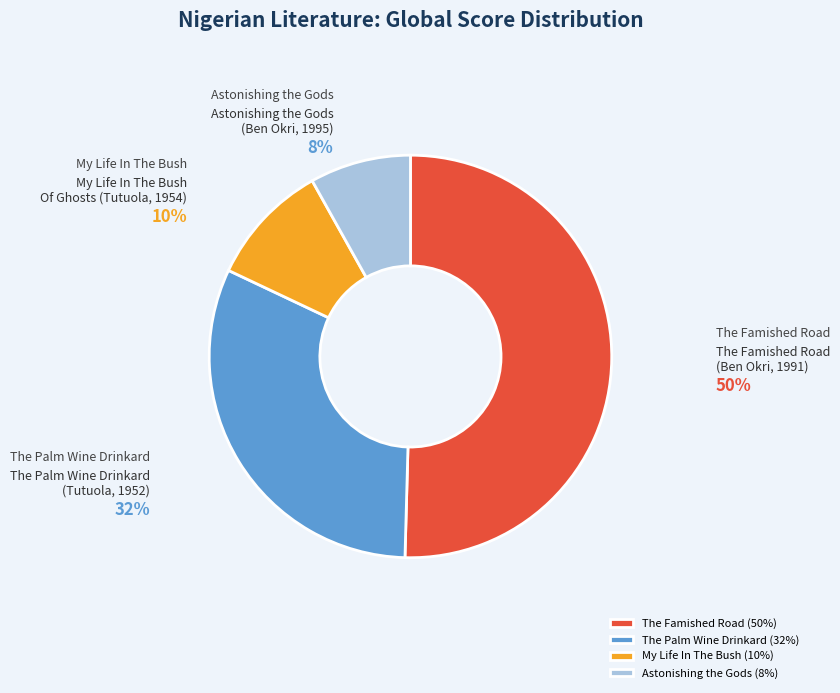

What percentage is the The Famished Road (Ben Okri, 1991) slice, to the nearest percent?

50%